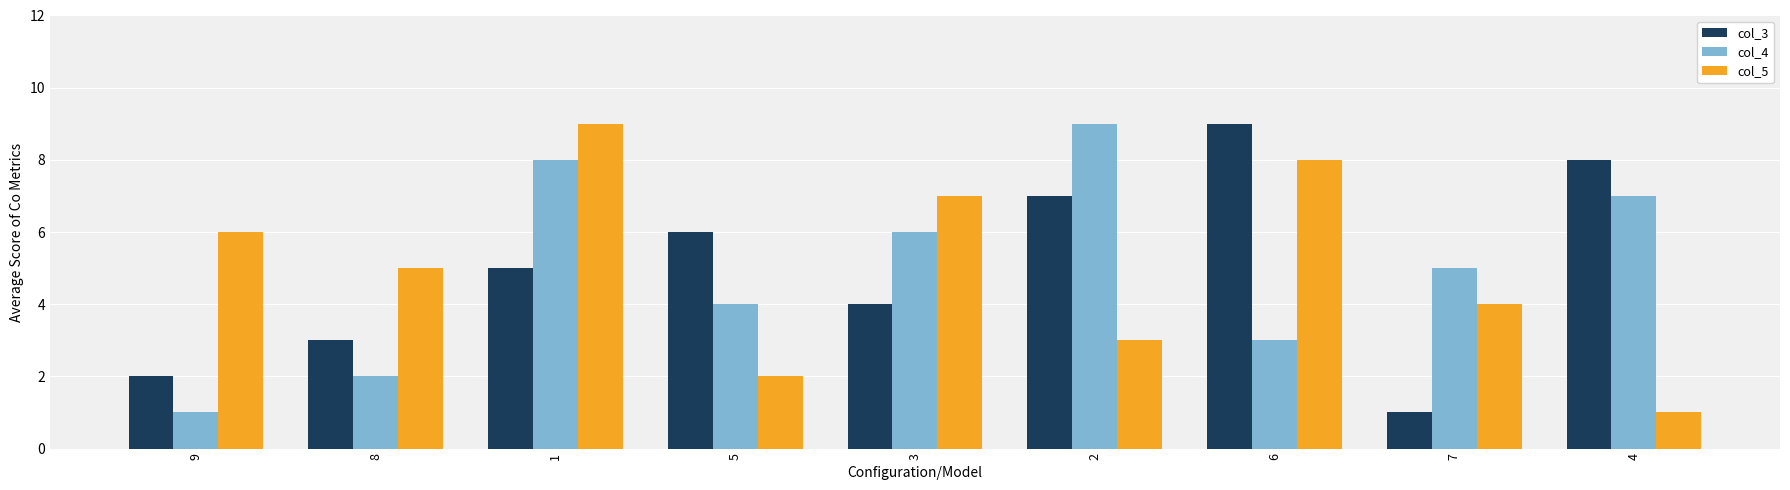

Is the value of col_3 at 2 greater than the value of col_4 at 2?

No